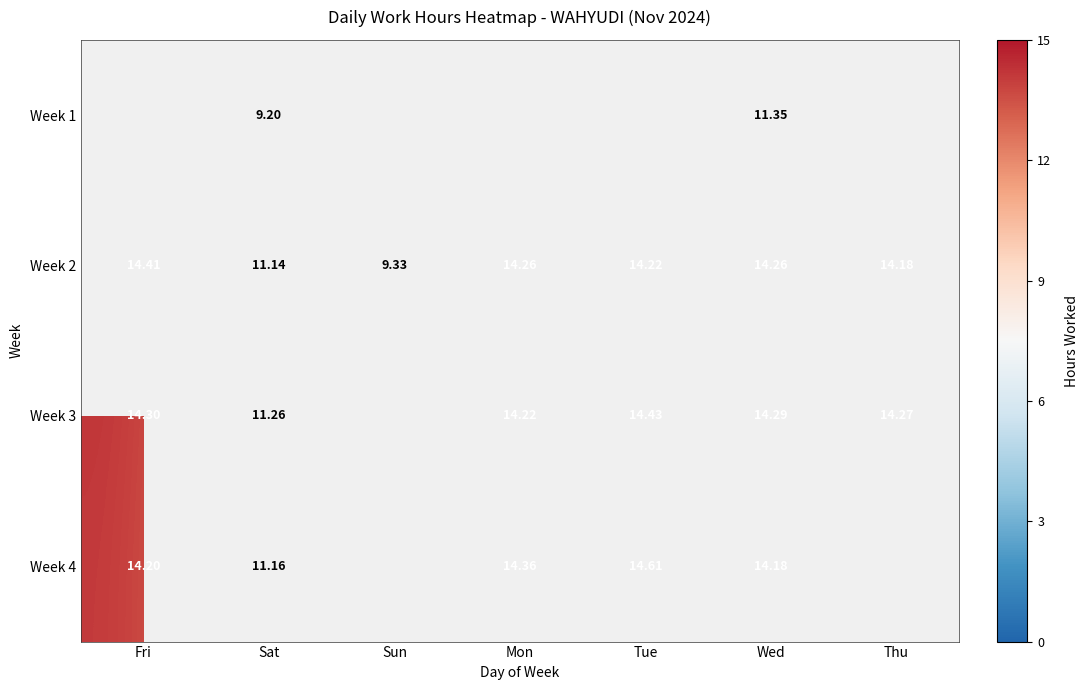

Is the value of Week 2 at Wed greater than the value of Week 3 at Wed?

No